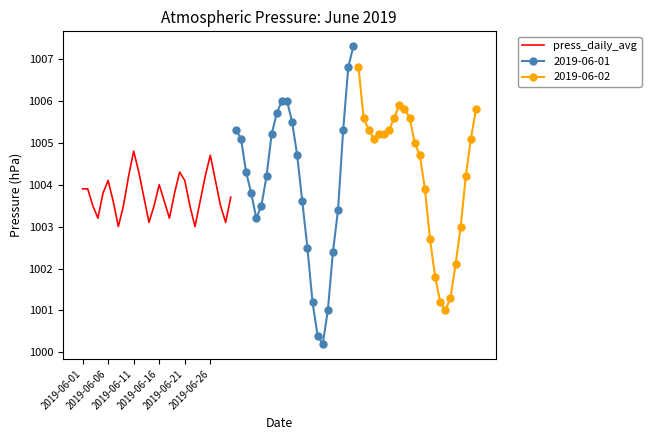

Count the number of values greater than 1003.

28